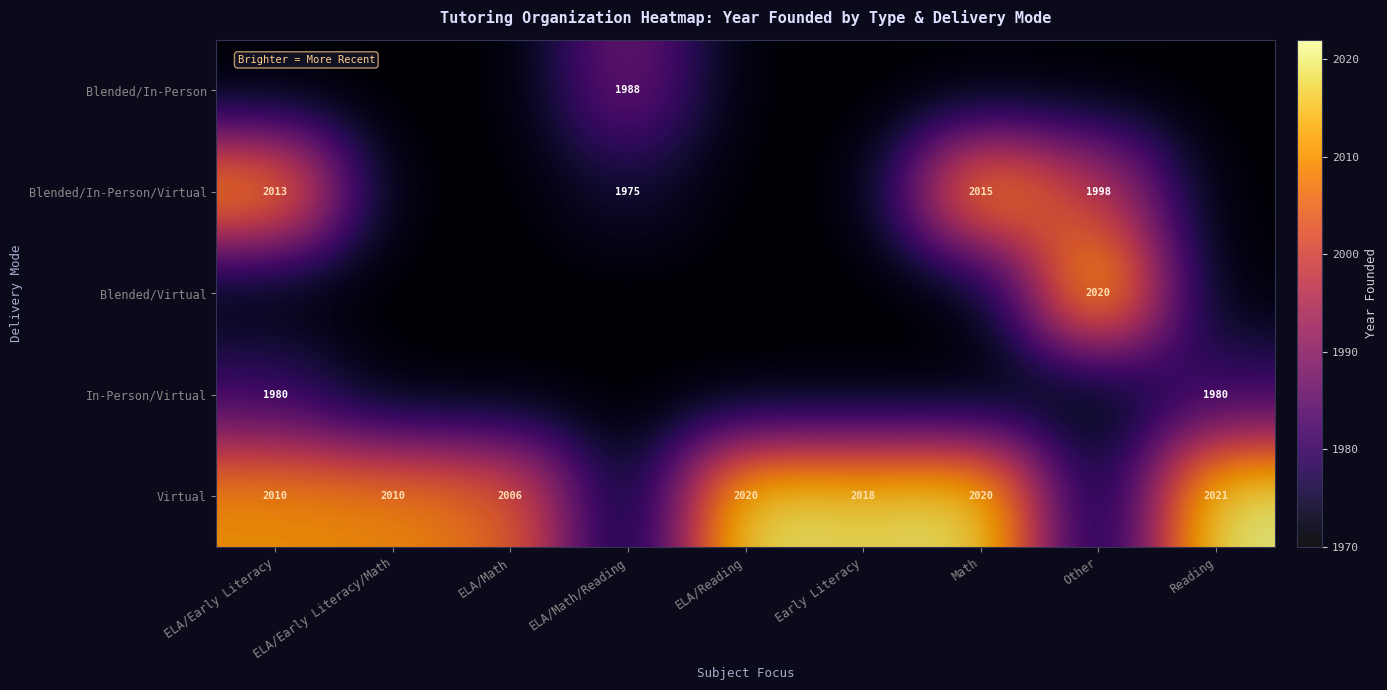

At how many categories does at least one series exceed 1983?

9